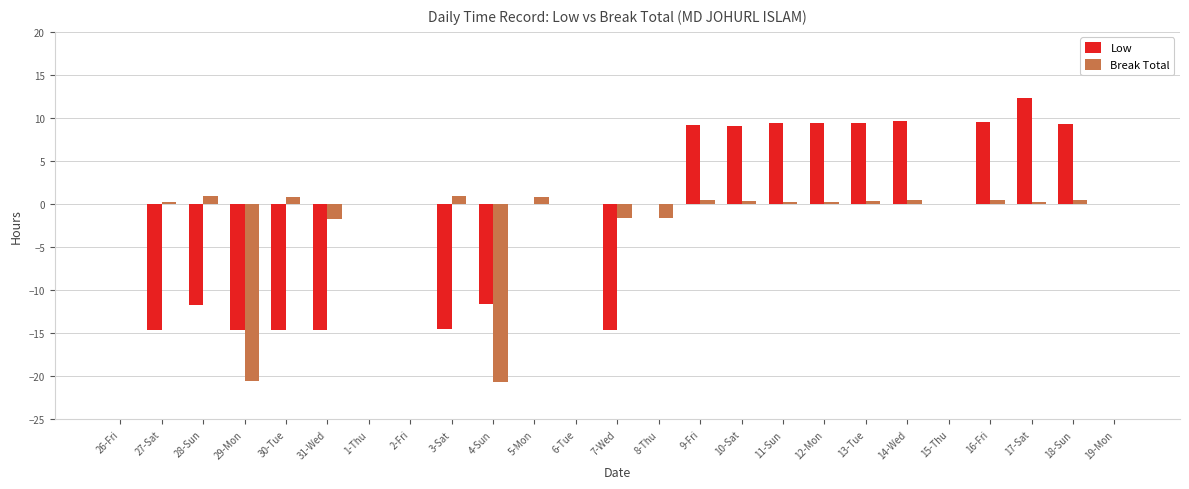

What is the sum of all Low values?

-23.7